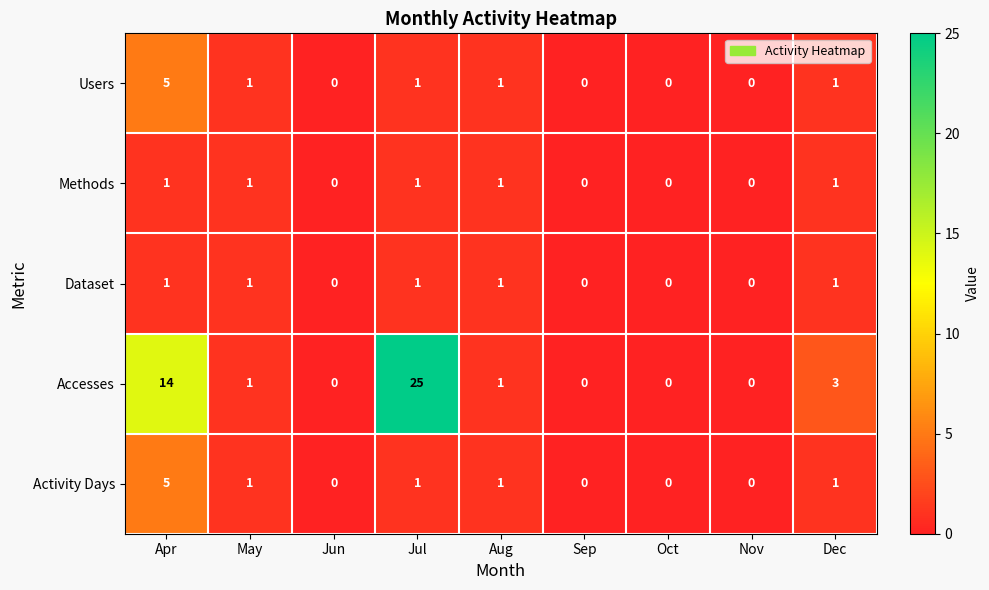

Which series has the largest range (max minus min)?

Accesses